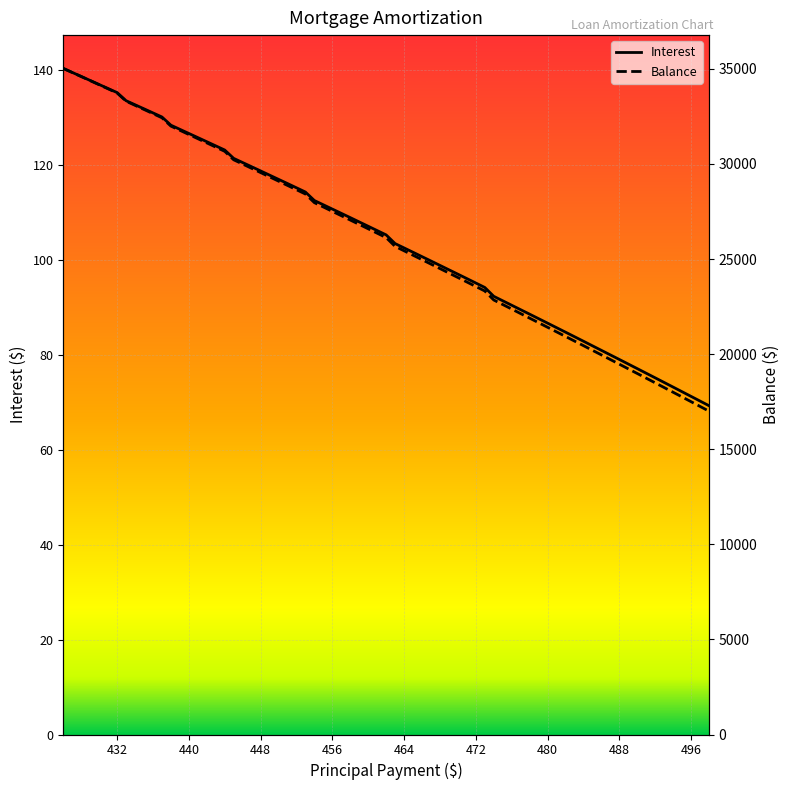

The Interest series shows 186.8 at 432. True or false?

False